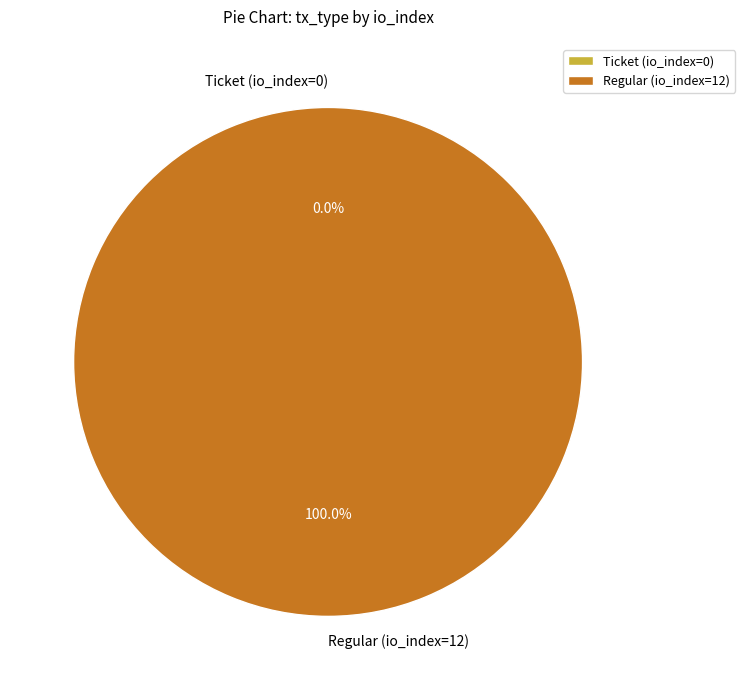

To the nearest percent, what is the average slice percentage?

50%